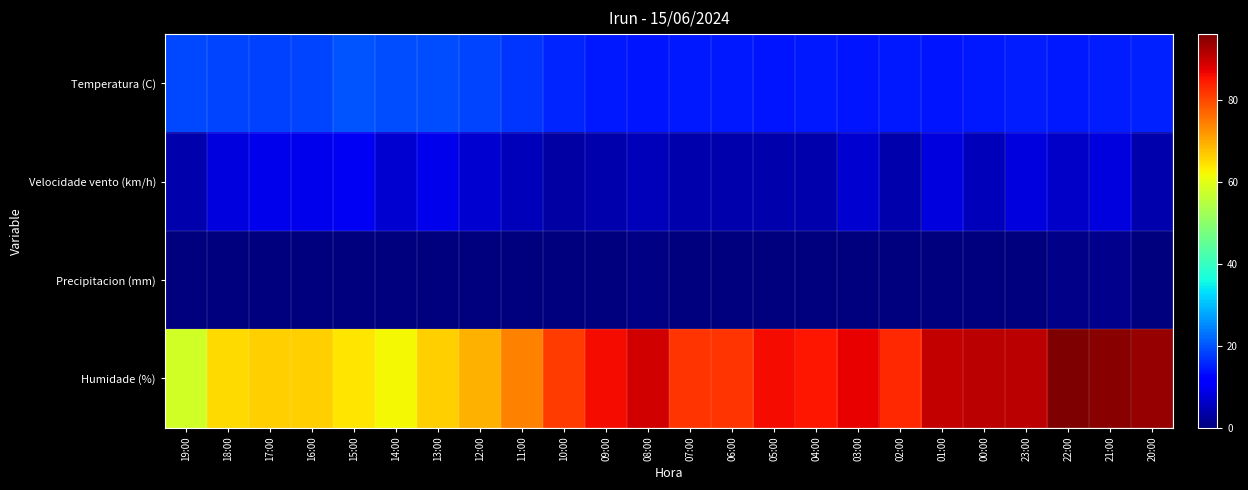

What is the difference between the highest and lowest values at 11:00?

74.0